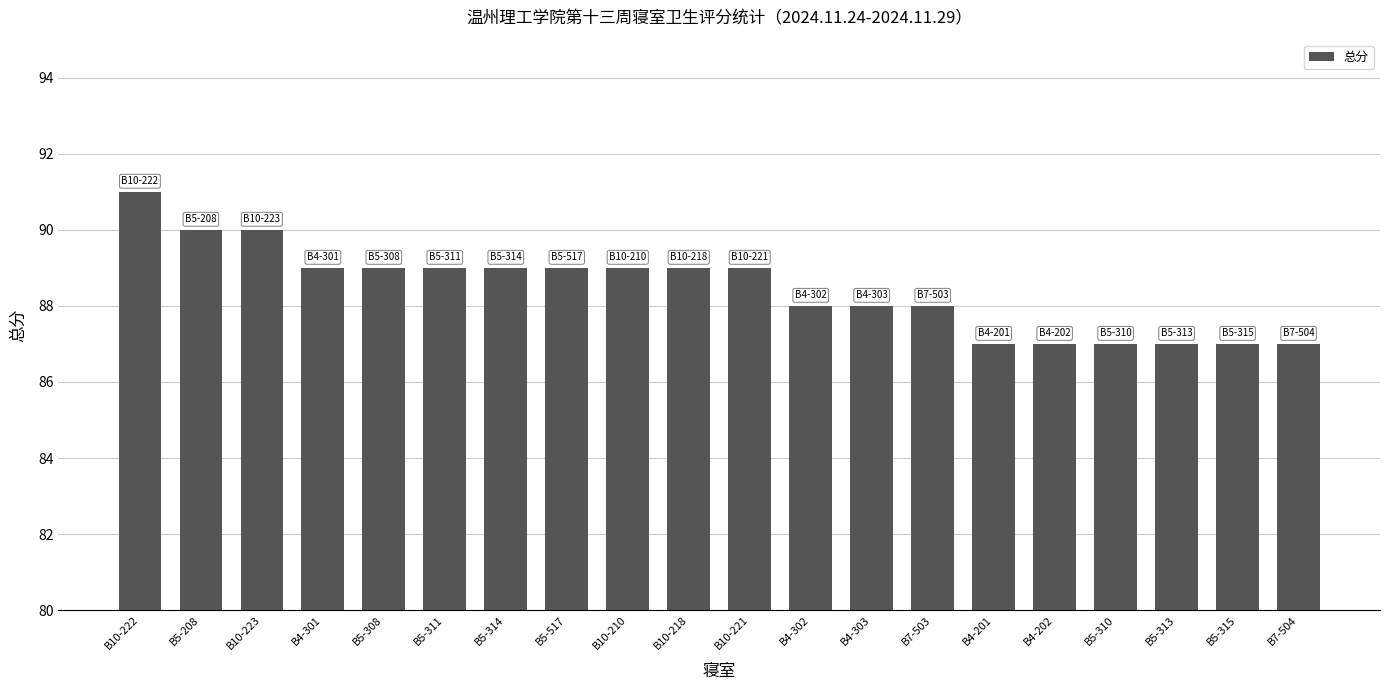

At which label does the data first exceed 89?

B10-222